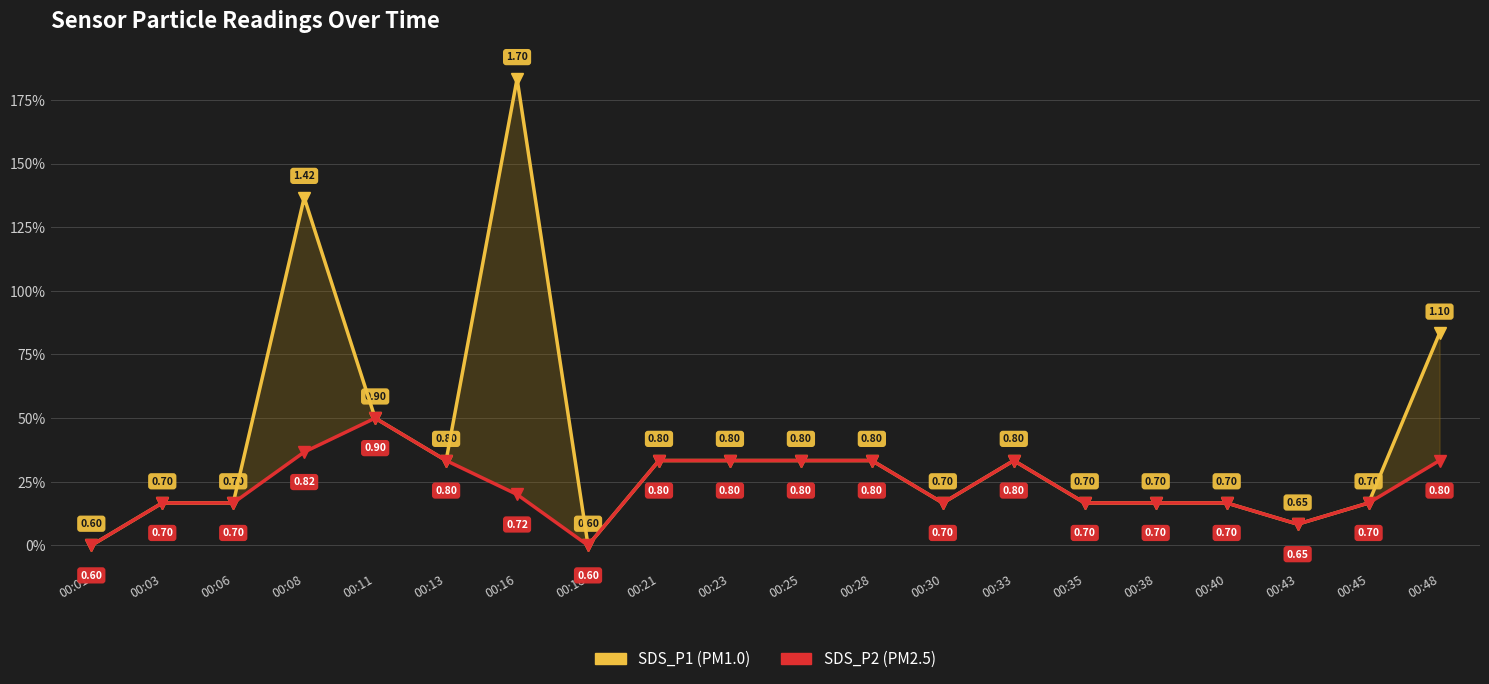

Which label corresponds to the smallest value in the chart?

00:01